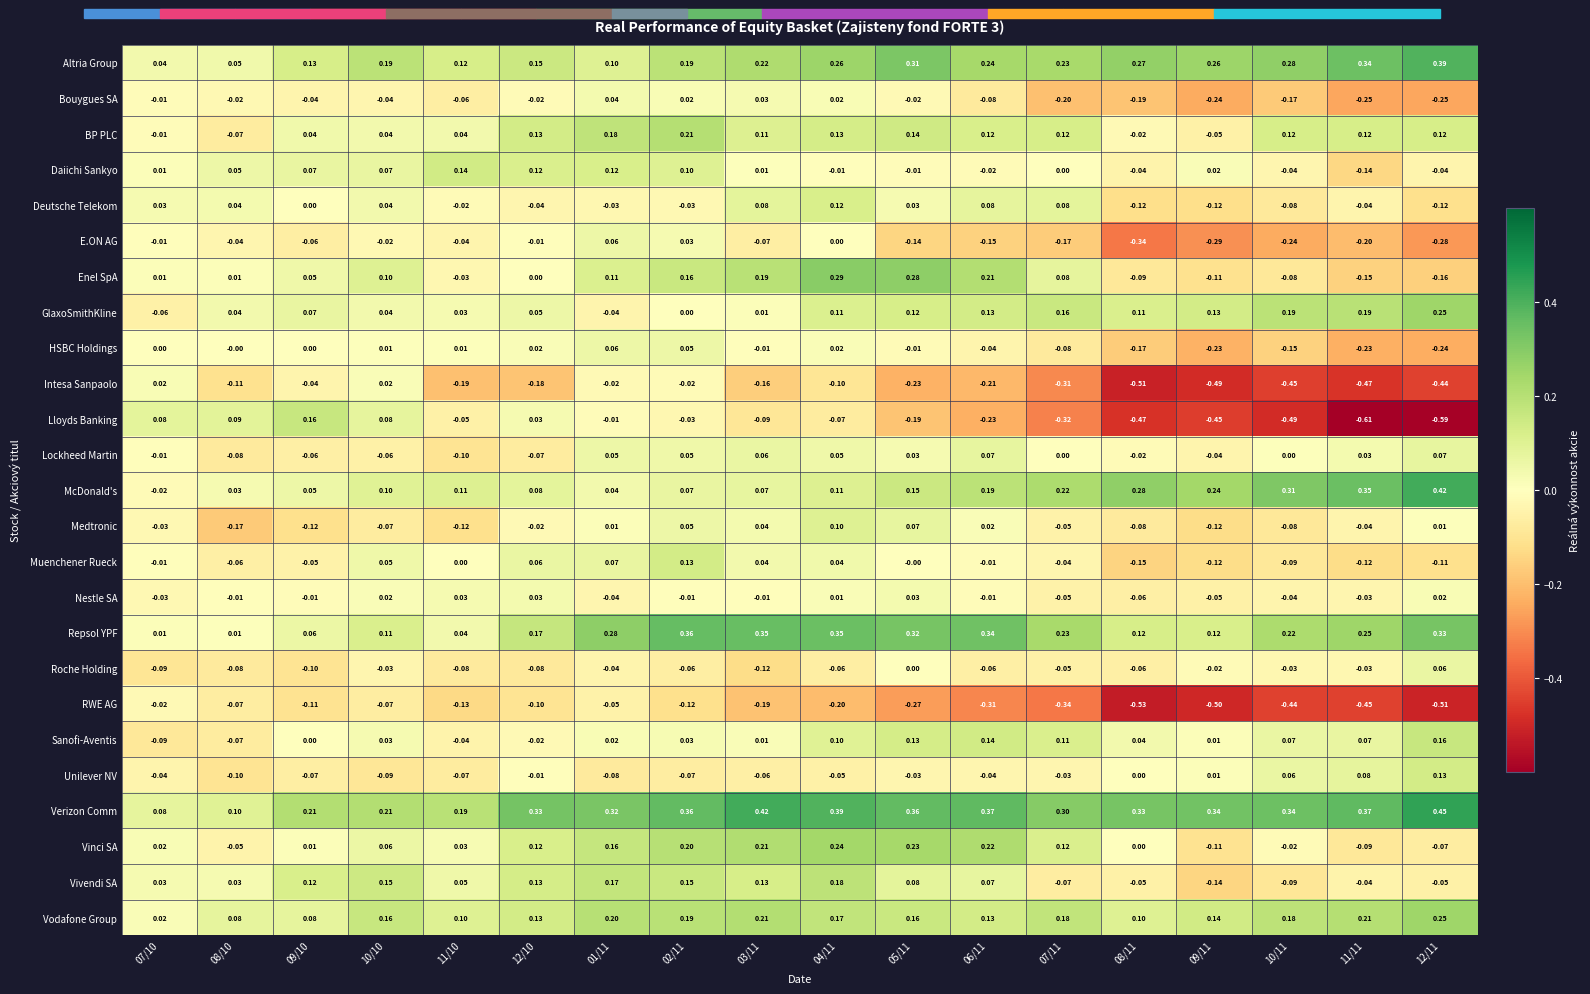

Which series has the largest total across all categories?

Verizon Comm